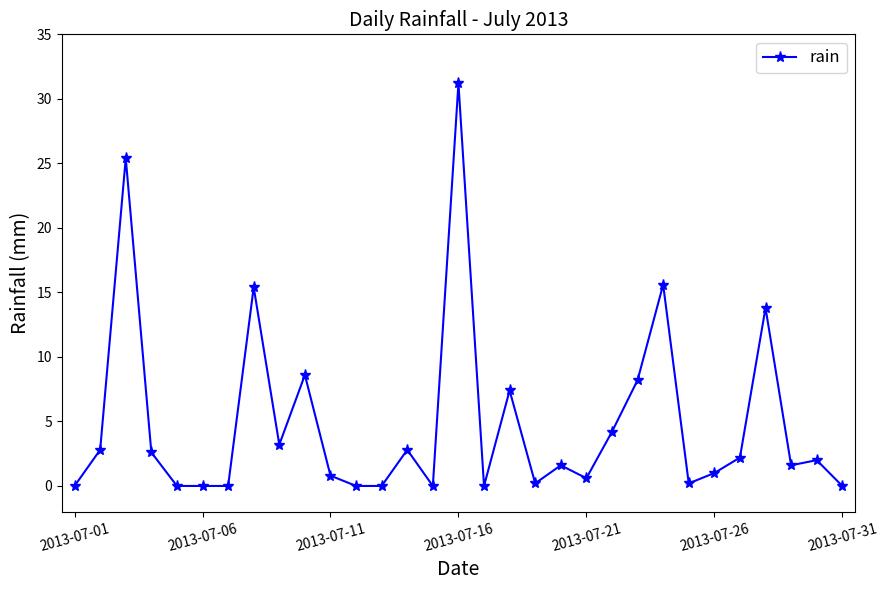

What is the maximum value shown in the chart?

31.2